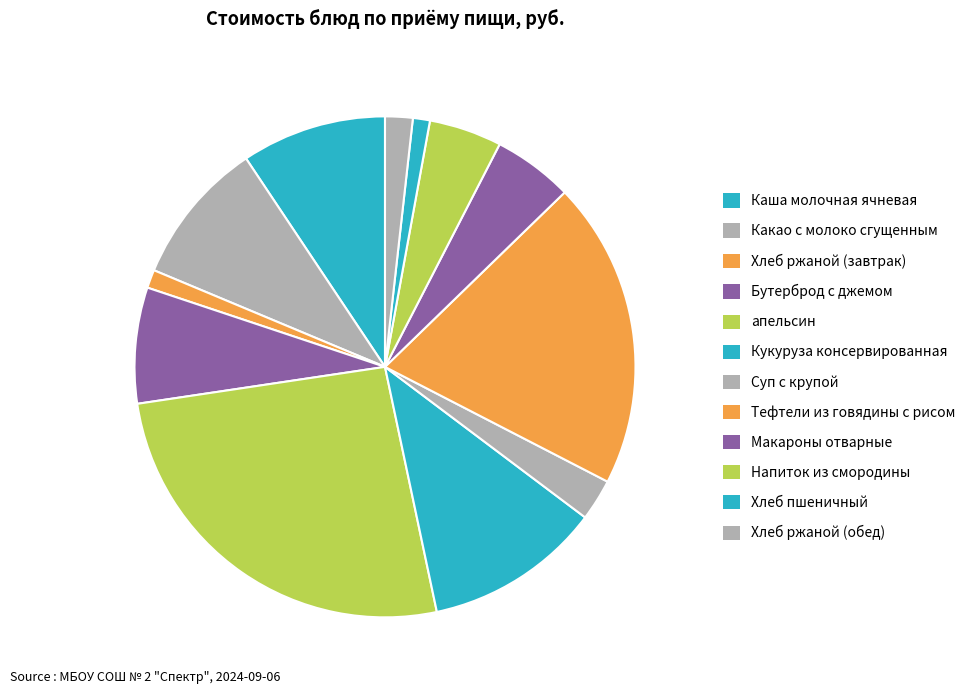

Is Какао с молоко сгущенным the majority of the pie?

No